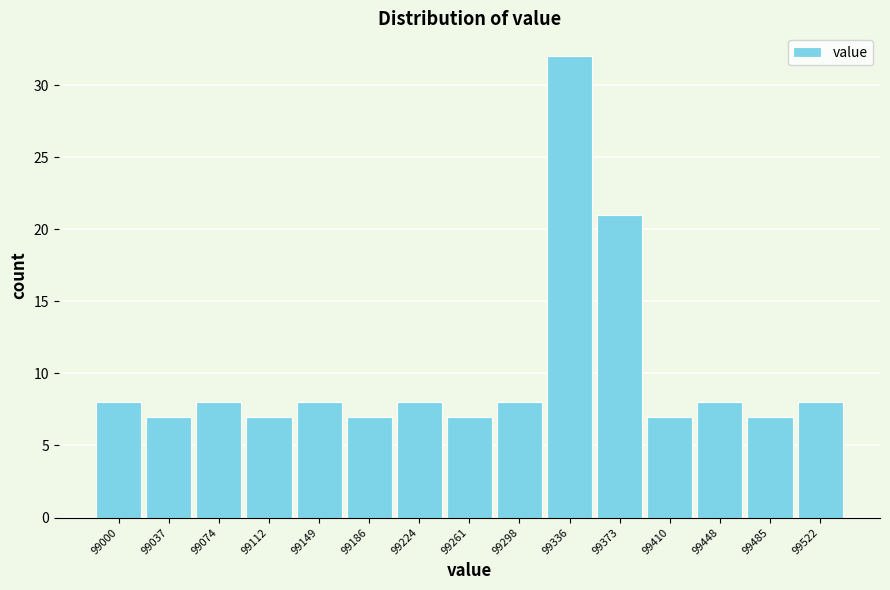

Reading left to right, list all the values displayed in this chart.

8	7	8	7	8	7	8	7	8	32	21	7	8	7	8